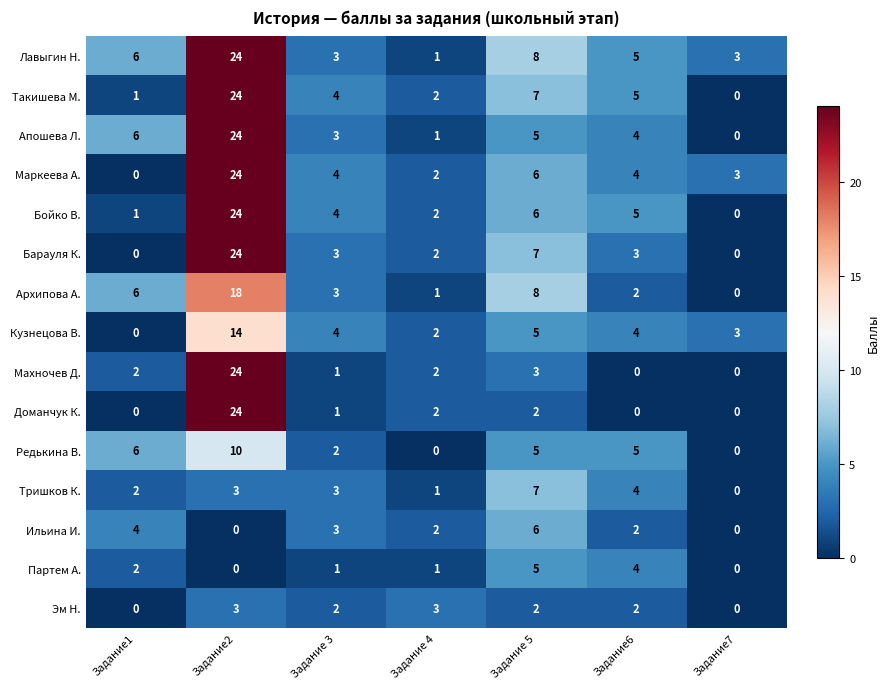

How many distinct data groups are displayed?

15